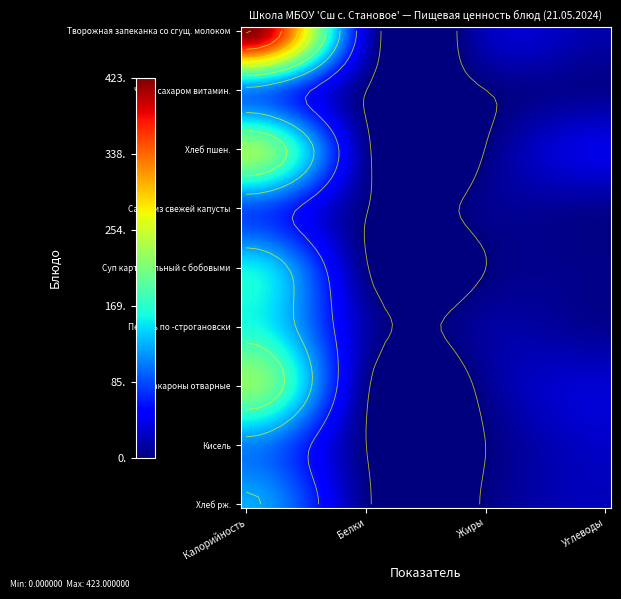

True or false: Макароны отварные has a value of 31.0 at Углеводы.

True